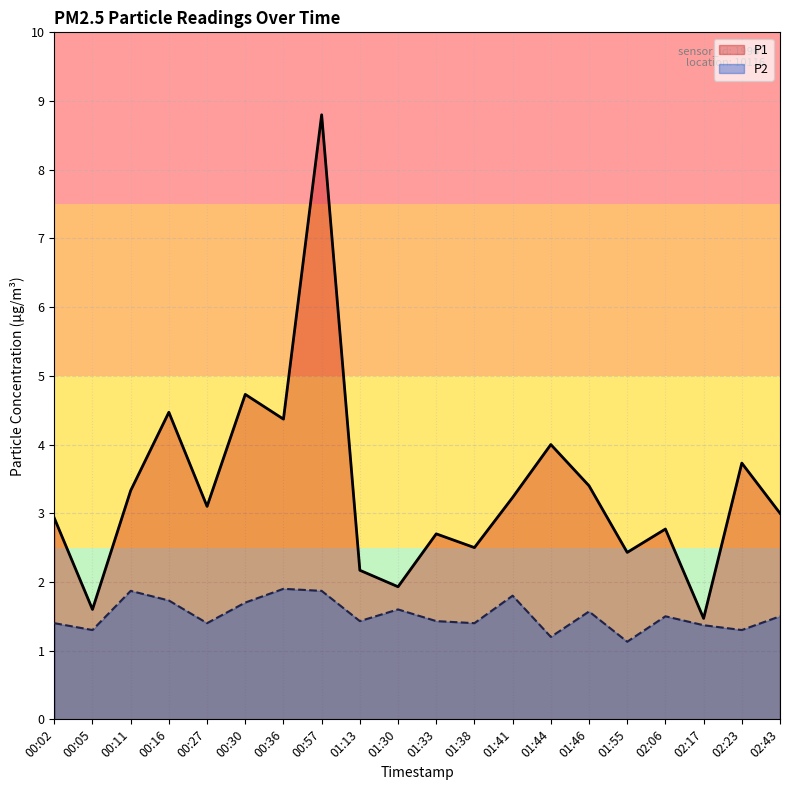

What is the value of the P1 point at the 20th from the left?

3.0